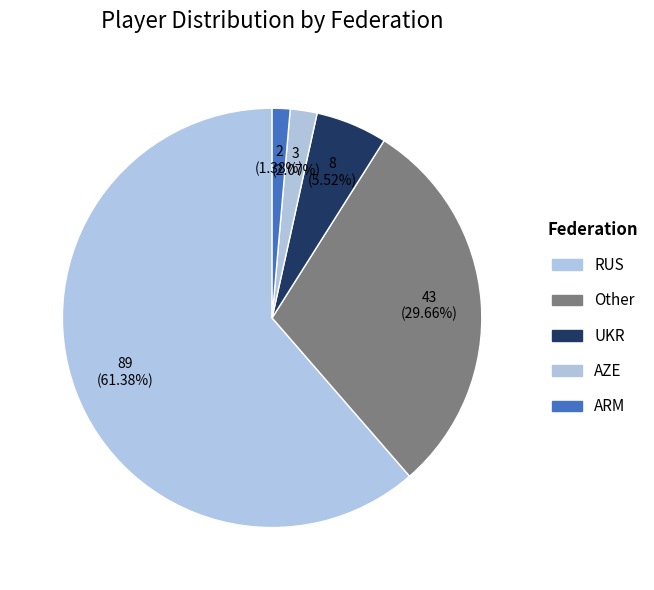

True or false: ARM accounts for 1% of the total.

True